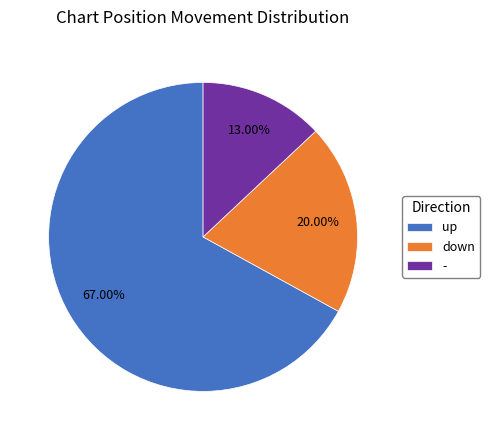

To the nearest percent, what is the difference between the largest and smallest slice percentages?

54%